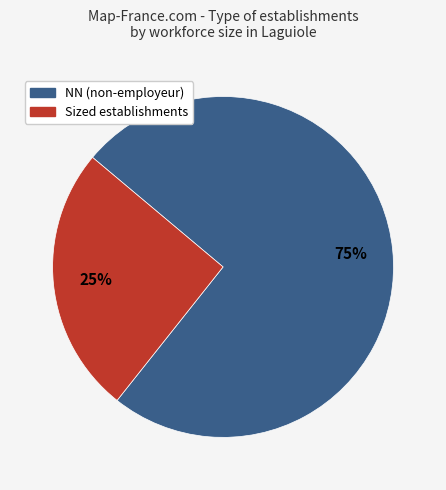

To the nearest percent, what is the average slice percentage?

50%